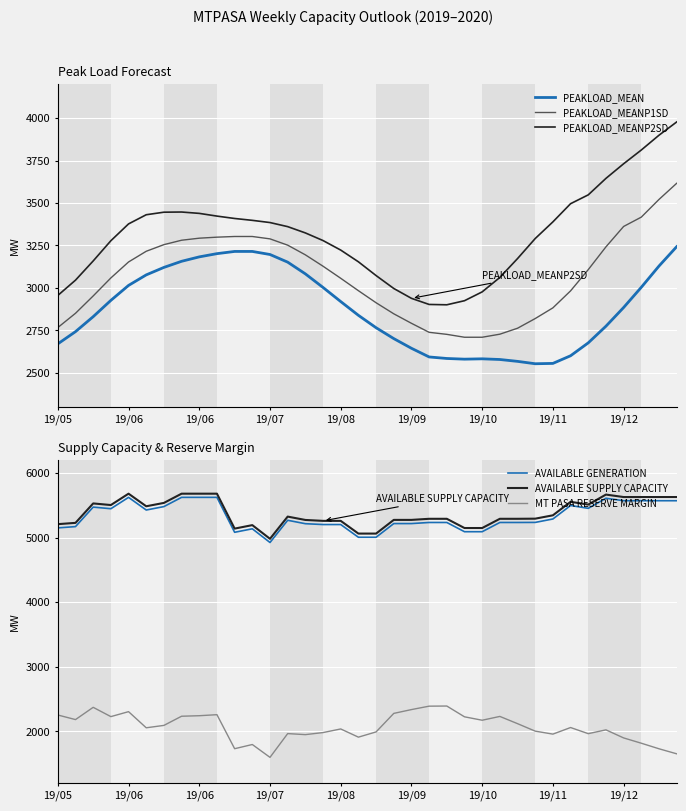

Which series has the largest total across all categories?

AVAILABLE SUPPLY CAPACITY